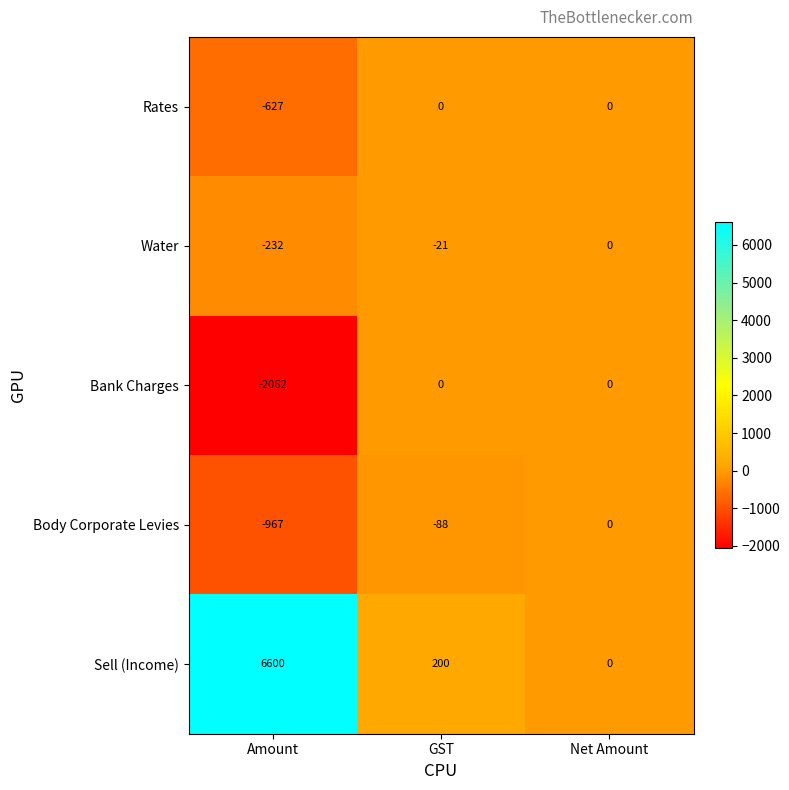

Reading left to right, list all the values displayed in this chart.

Rates: Amount=-627	GST=0	Net Amount=0
Water: Amount=-232	GST=-21	Net Amount=0
Bank Charges: Amount=-2062	GST=0	Net Amount=0
Body Corporate Levies: Amount=-967	GST=-88	Net Amount=0
Sell (Income): Amount=6600	GST=200	Net Amount=0